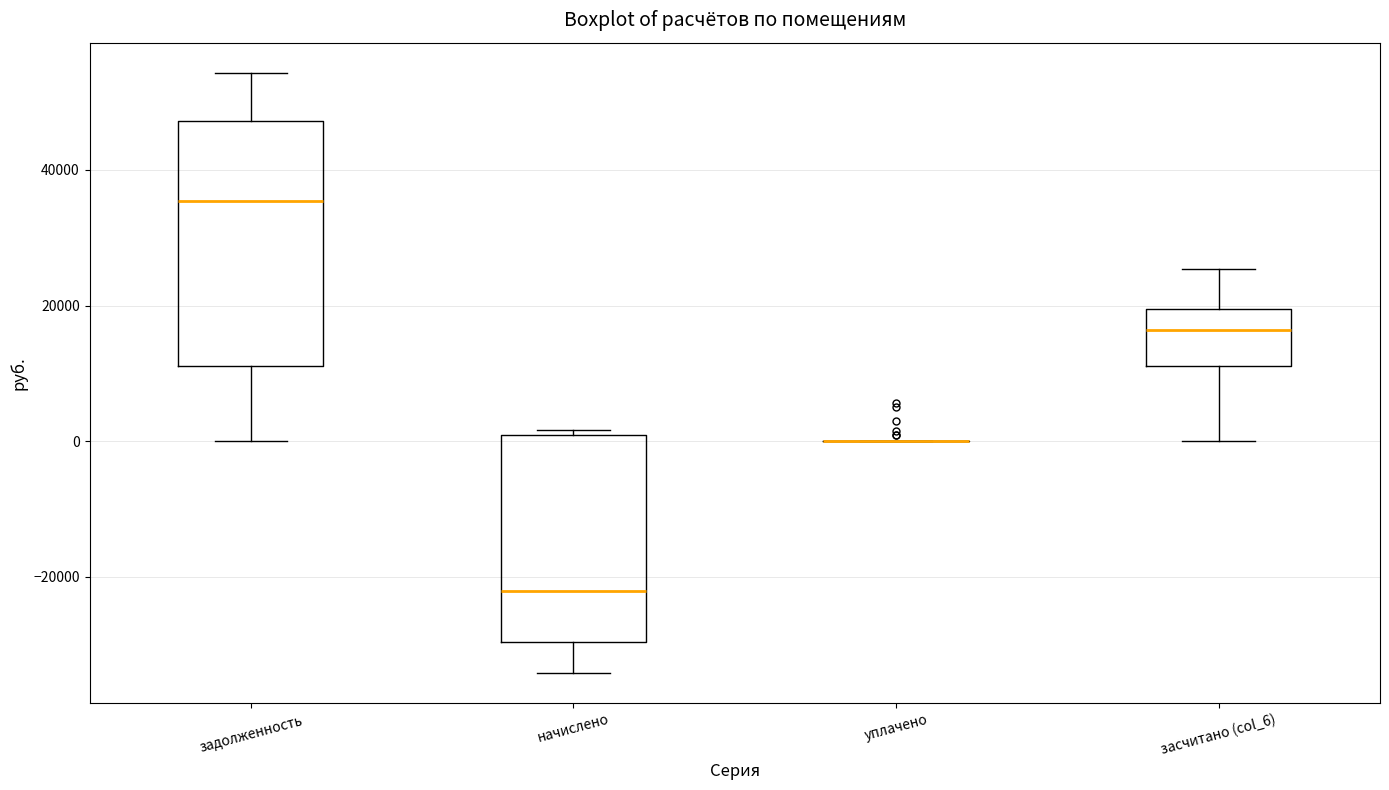

Reading left to right, read every box against the y-axis: the position of its median line, the range the box covers, and the ends of its whiskers. The values are not printed on the chart, so give them approximately, as read against the axis.

задолженность: median 36000, box 12000 to 48000, whiskers 0 to 54000
начислено: median -22000, box -30000 to 0, whiskers -34000 to 2000
уплачено: box collapsed to a line at 0, whiskers 0 to 0
засчитано (col_6): median 16000, box 12000 to 20000, whiskers 0 to 26000